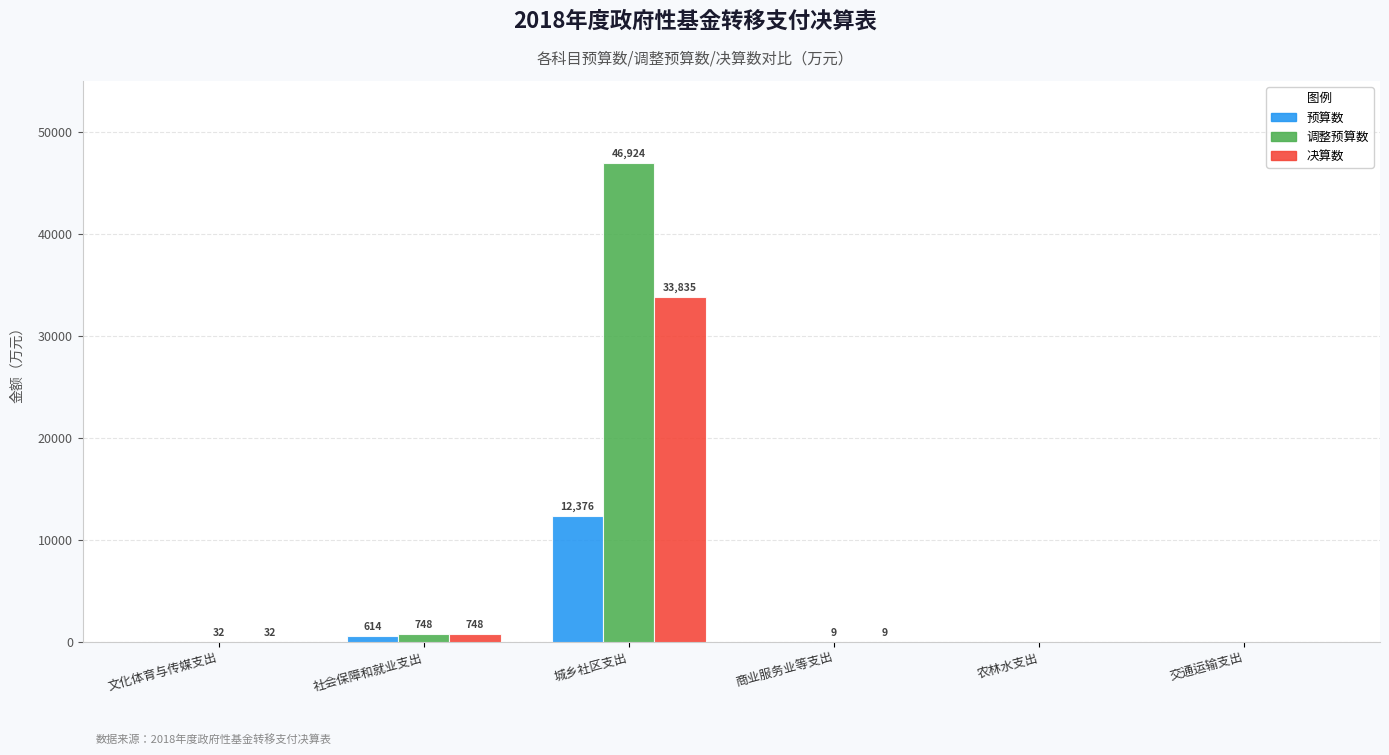

What is the total value across all series at 文化体育与传媒支出?

64